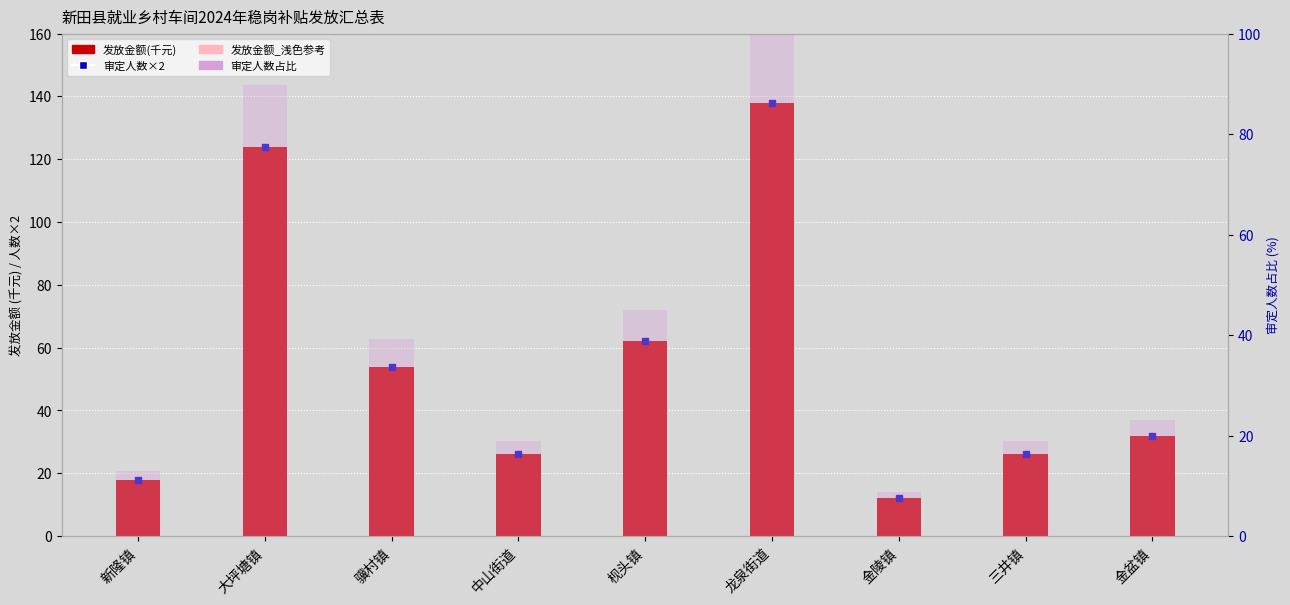

What position from the left is 枧头镇?

5